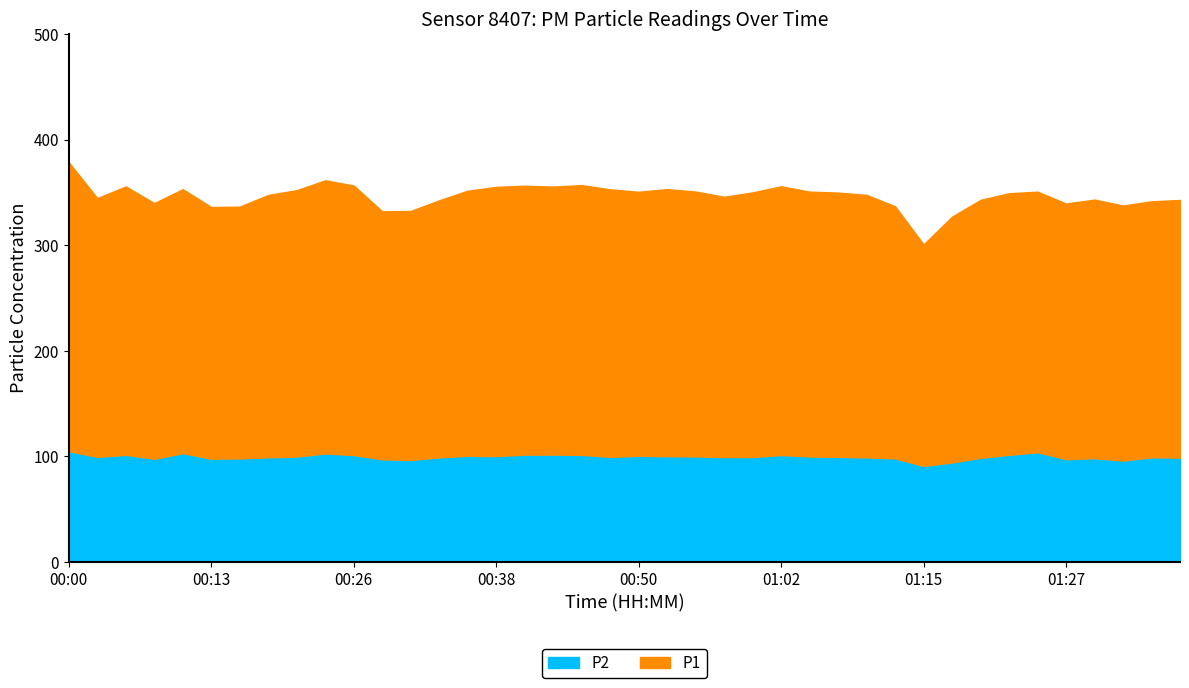

True or false: P2 and P1 intersect in this chart.

False